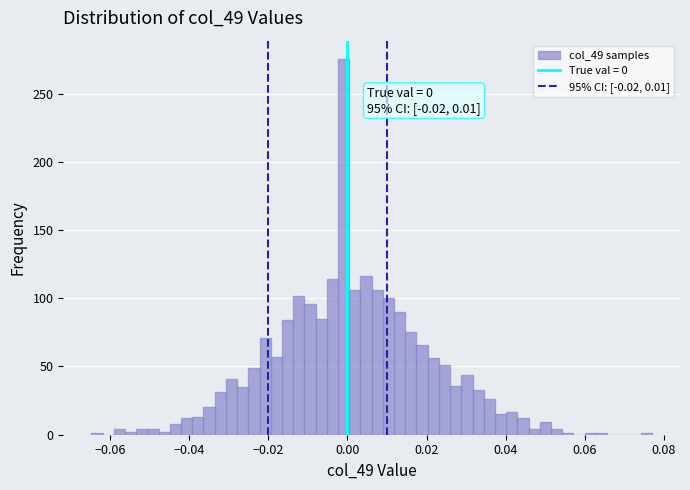

Read against the x-axis, roughly where is the centre of the tallest bar?

0.000